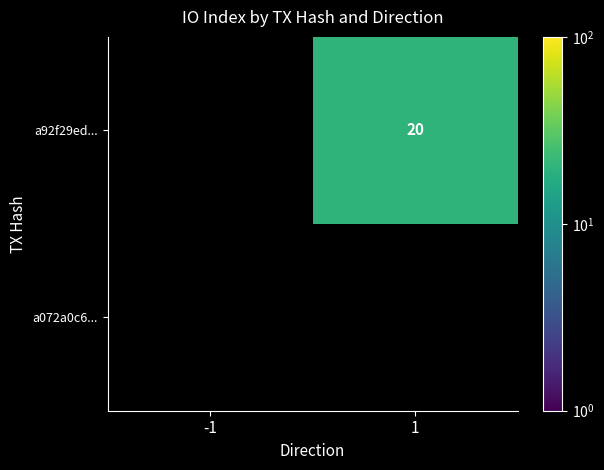

Which series changed the most between -1 and 1?

a92f29ed...